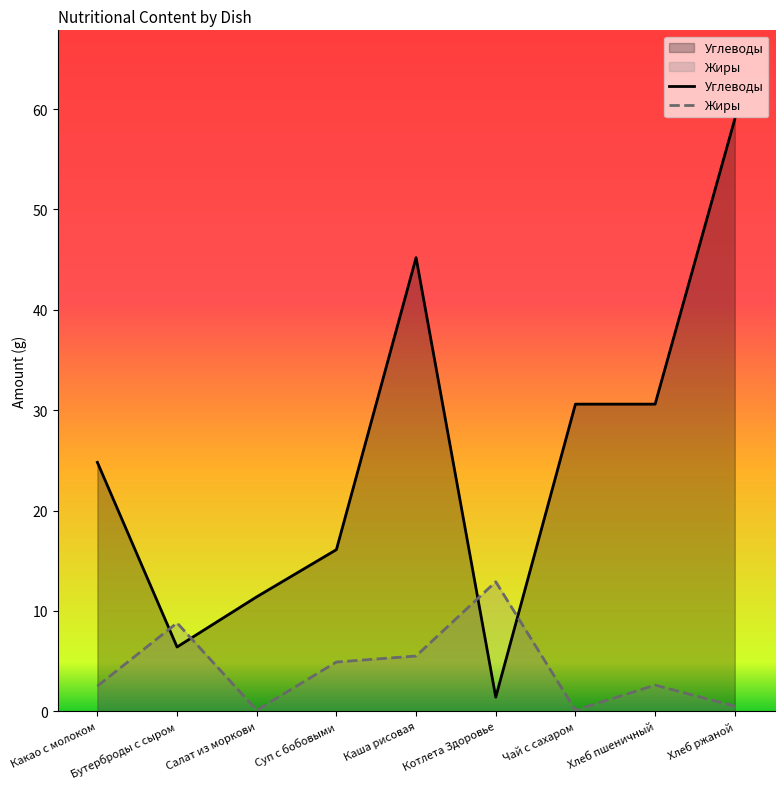

What is the approximate value of Жиры at Какао с молоком?

2.5